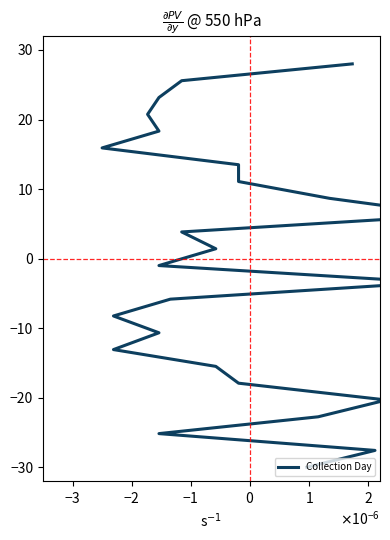

What is the value of the 3rd point from the left?

23.2